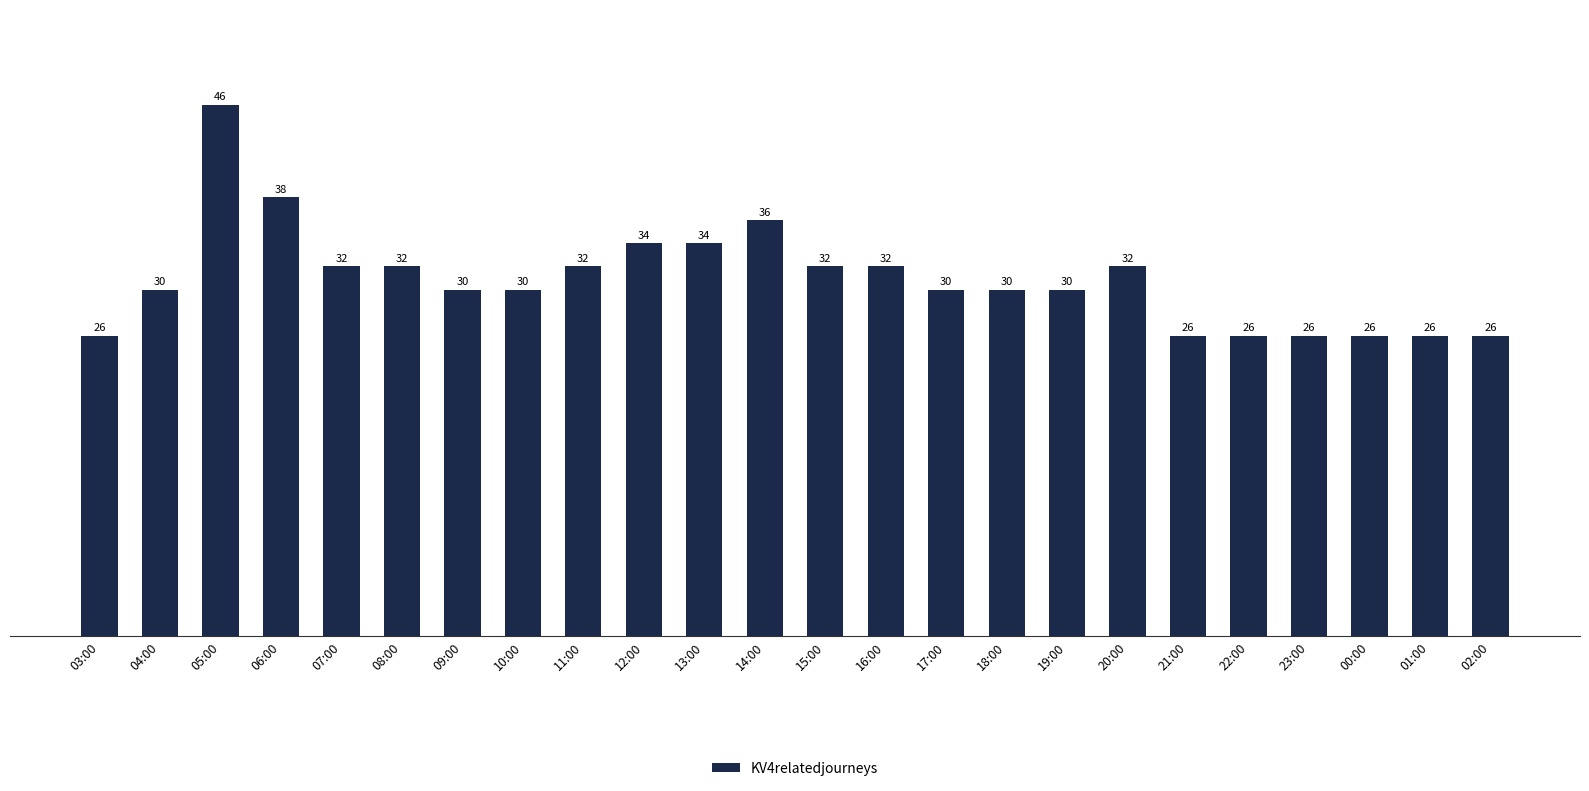

Which has a higher value, 04:00 or 15:00?

15:00